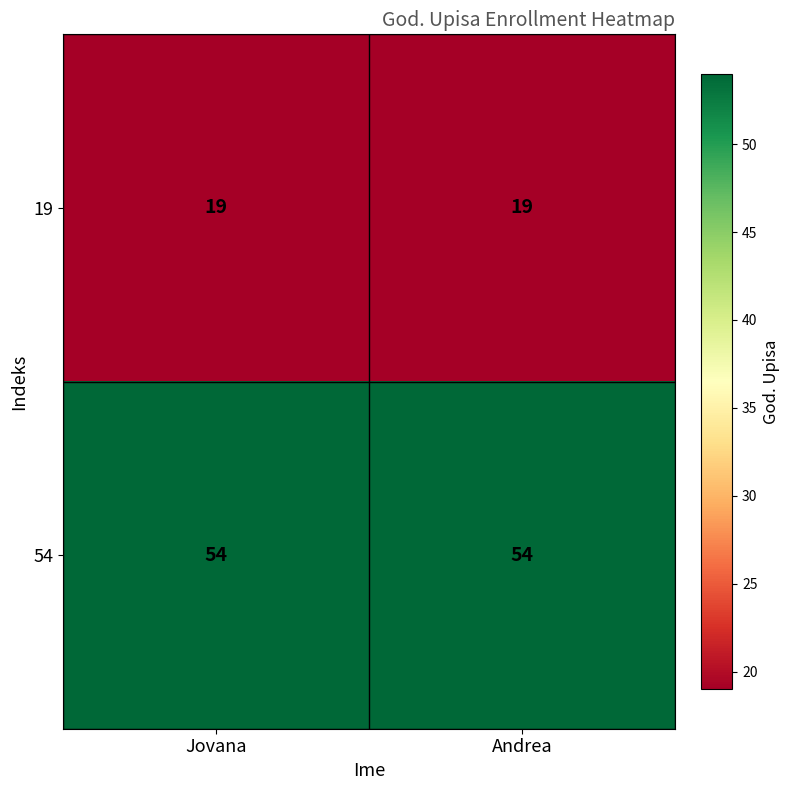

Is it true that 19 equals 19 at Jovana?

True